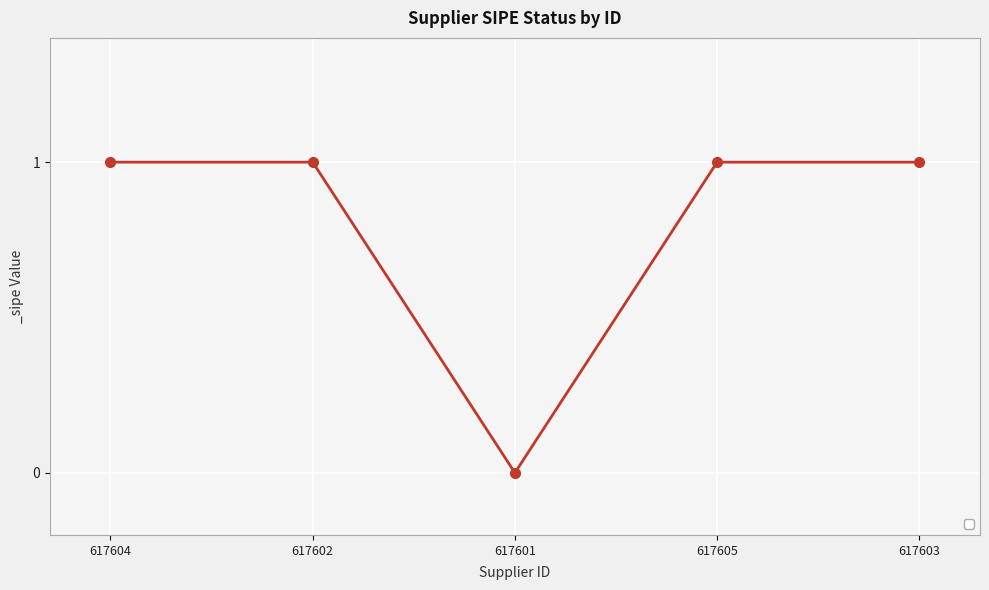

How many points are lower than both their immediate neighbors (excluding endpoints)?

1